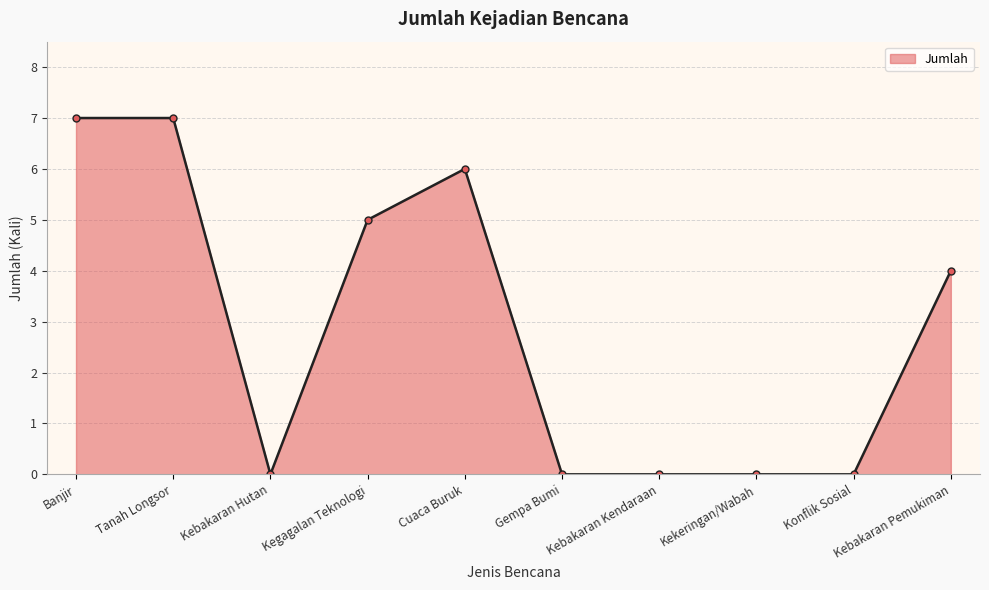

True or false: the data shows 6 at Cuaca Buruk.

True